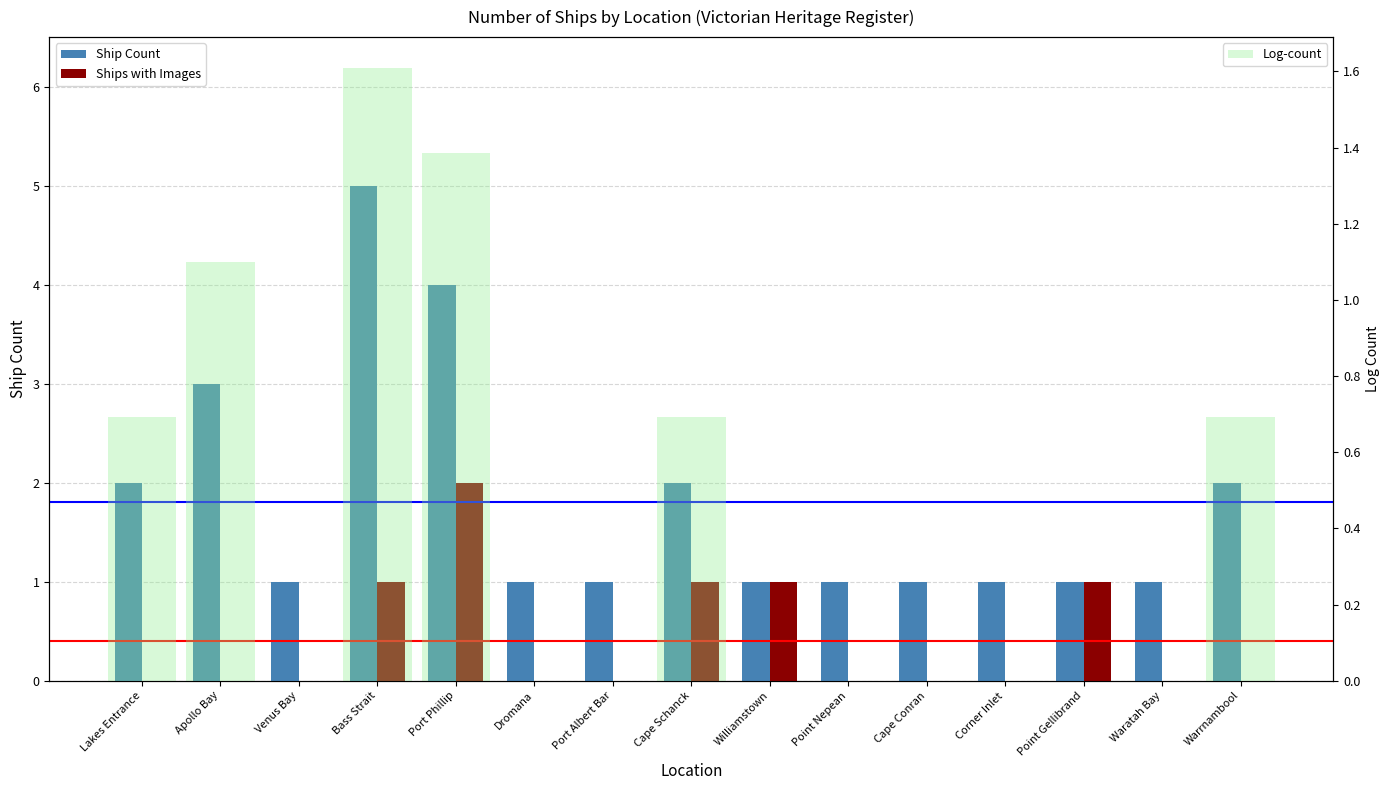

What is the label of the 4th bar from the right?

Corner Inlet